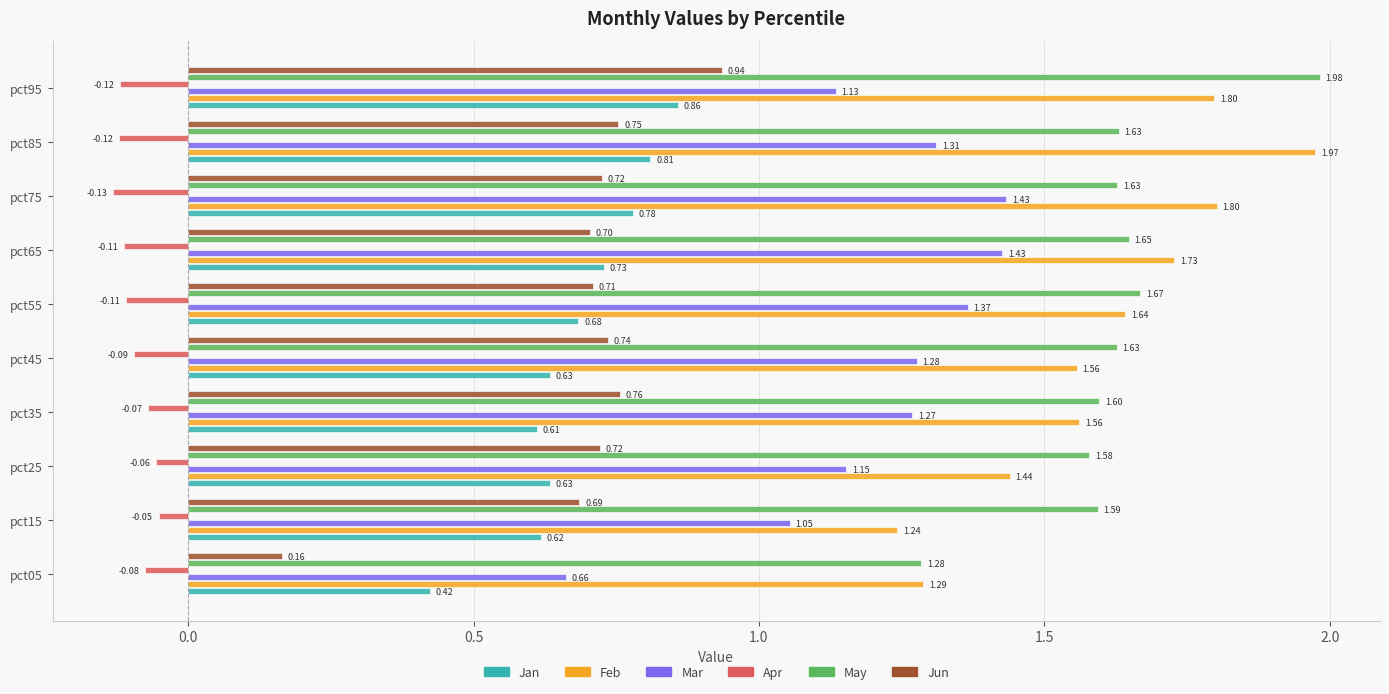

At how many categories does at least one series exceed 1?

10